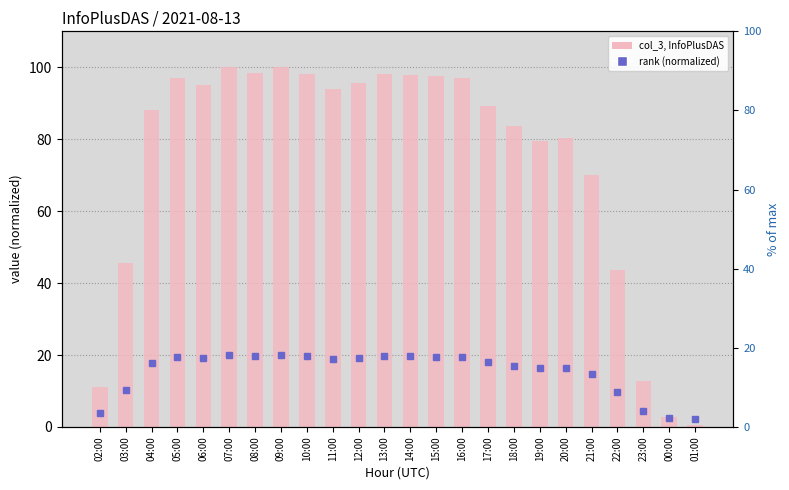

Approximately how many times larger is the value at 07:00 compared to 04:00?

1.1